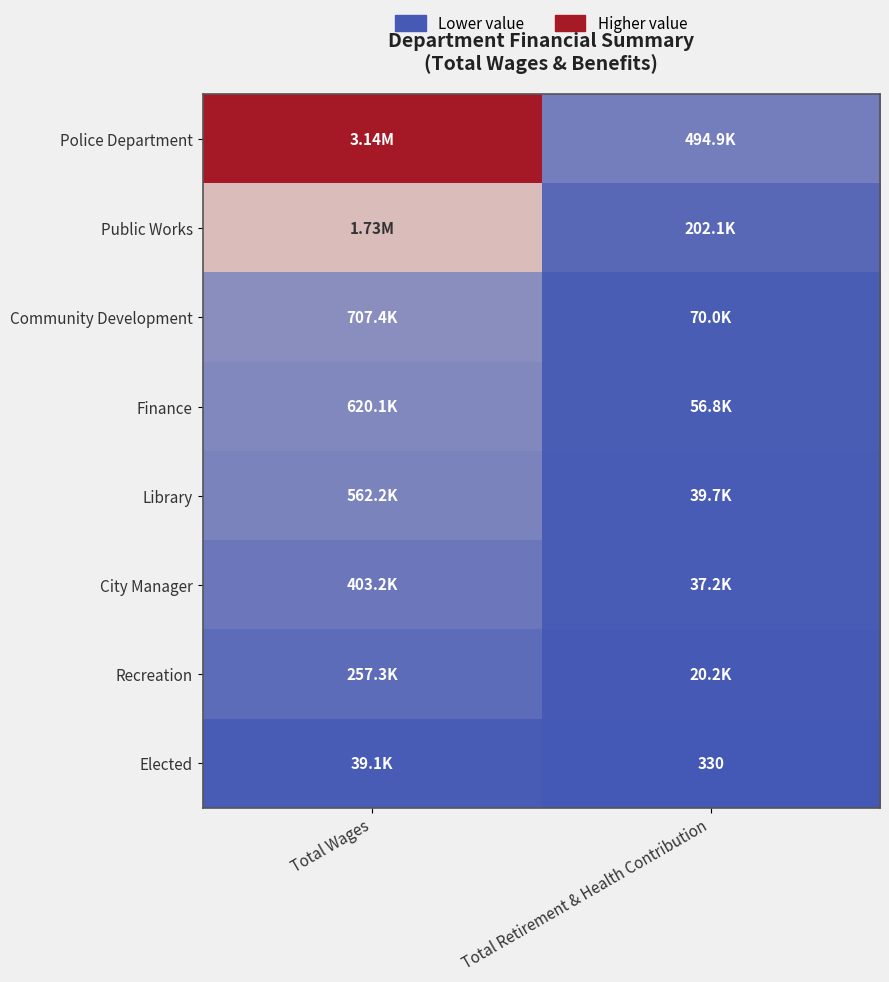

What is the difference between the Public Works values at Total Wages and Total Retirement & Health Contribution?

1528821